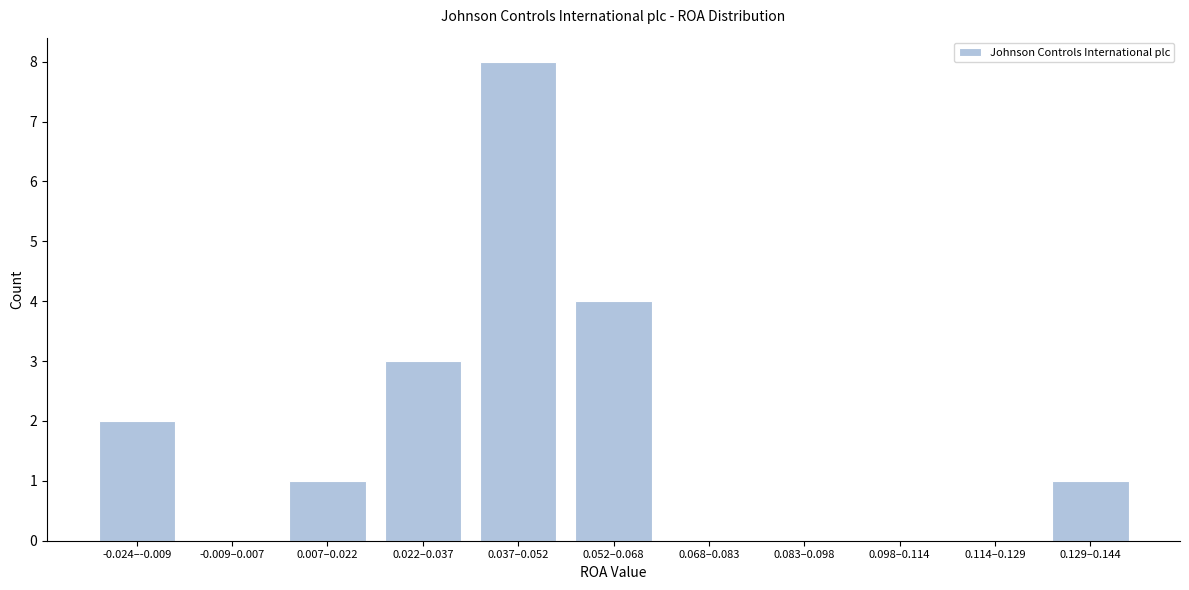

Reading right to left, what are all the values shown in this chart?

0.129–0.144=1	0.114–0.129=0	0.098–0.114=0	0.083–0.098=0	0.068–0.083=0	0.052–0.068=4	0.037–0.052=8	0.022–0.037=3	0.007–0.022=1	-0.009–0.007=0	-0.024–-0.009=2